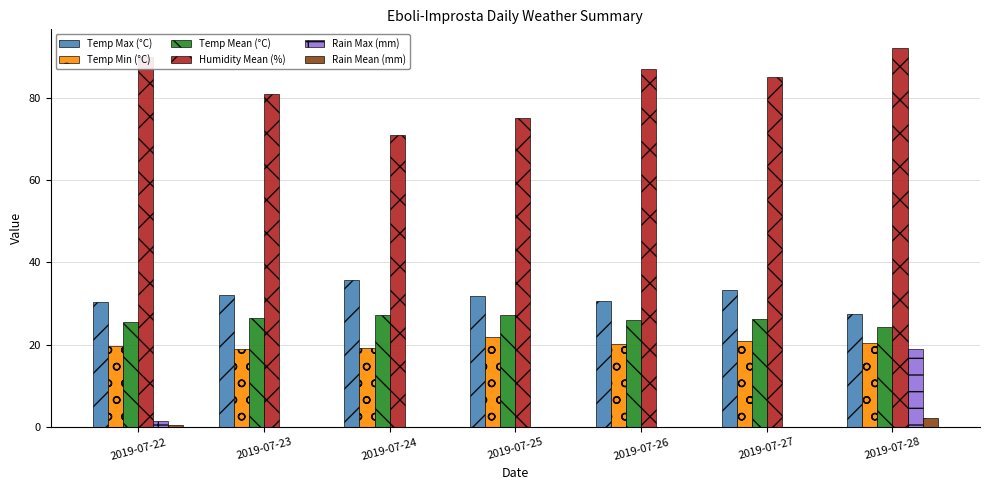

The Temp Max (°C) series shows 30.4 at 2019-07-22. True or false?

True